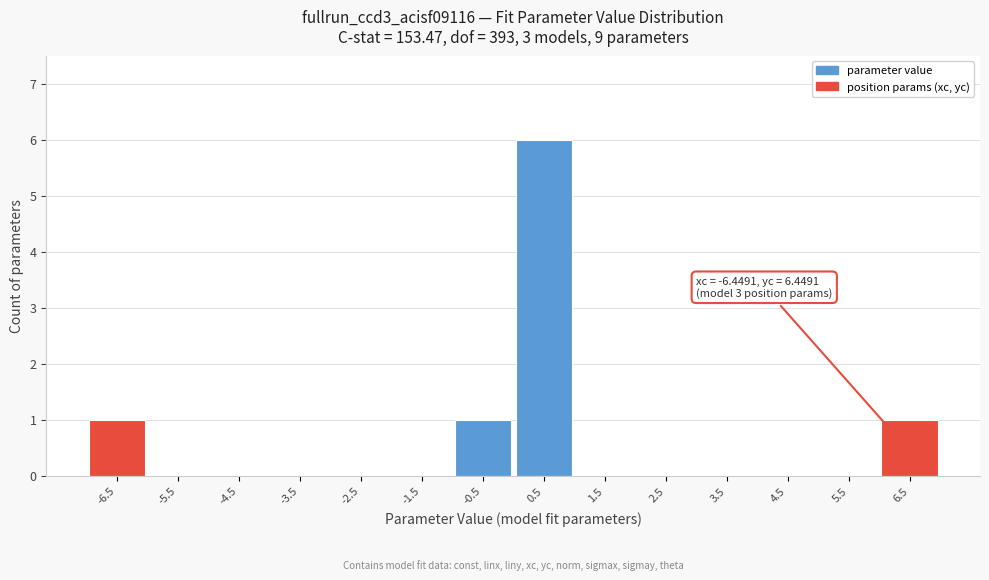

Over which range of the x-axis is the bar tallest?

0 to 1